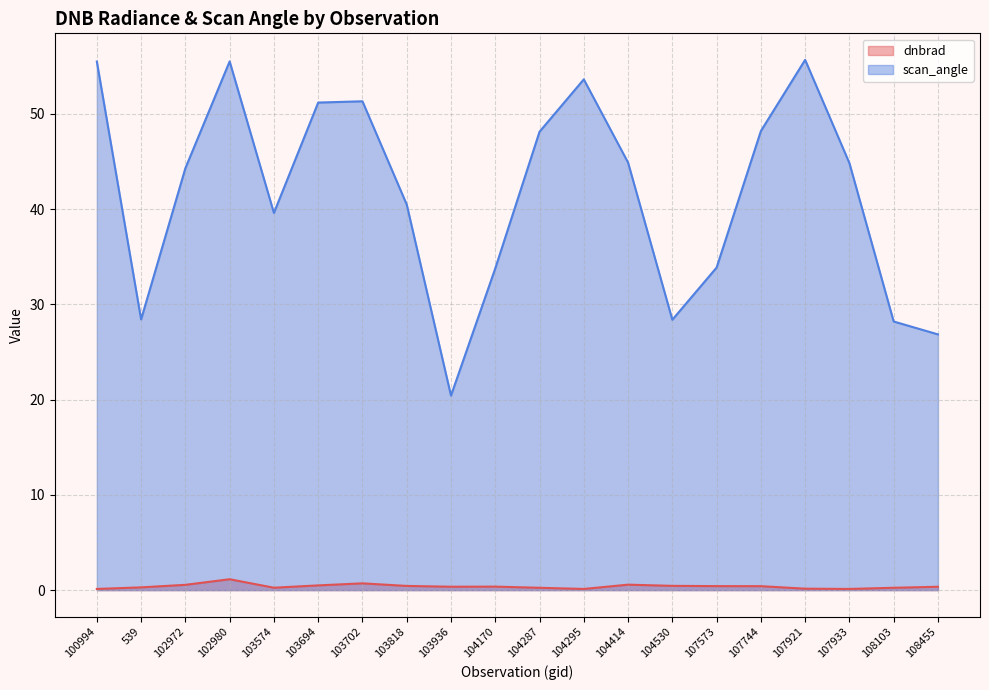

Is the value of dnbrad at 107744 greater than the value of scan_angle at 103702?

No